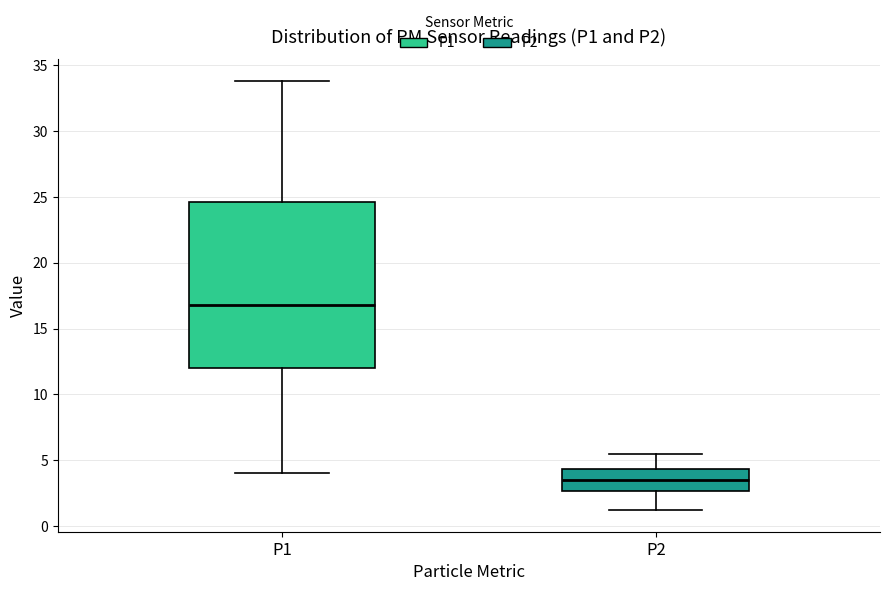

Reading left to right, transcribe this box plot: for each box, give where its median line is, the range the box spans, and where its two whiskers end, as read against the y-axis. The values are not printed on the chart, so give them approximately, as read against the axis.

P1: median 17.0, box 12.0 to 24.5, whiskers 4.0 to 34.0
P2: median 3.5, box 2.5 to 4.5, whiskers 1.0 to 5.5